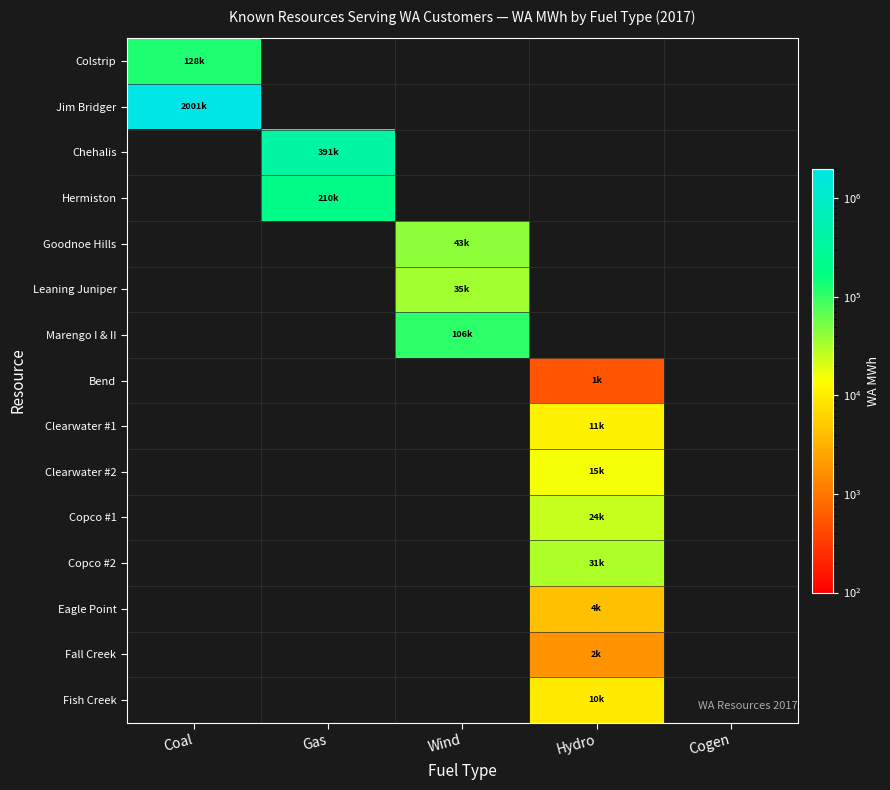

How many positive values does the Clearwater #1 series have?

1